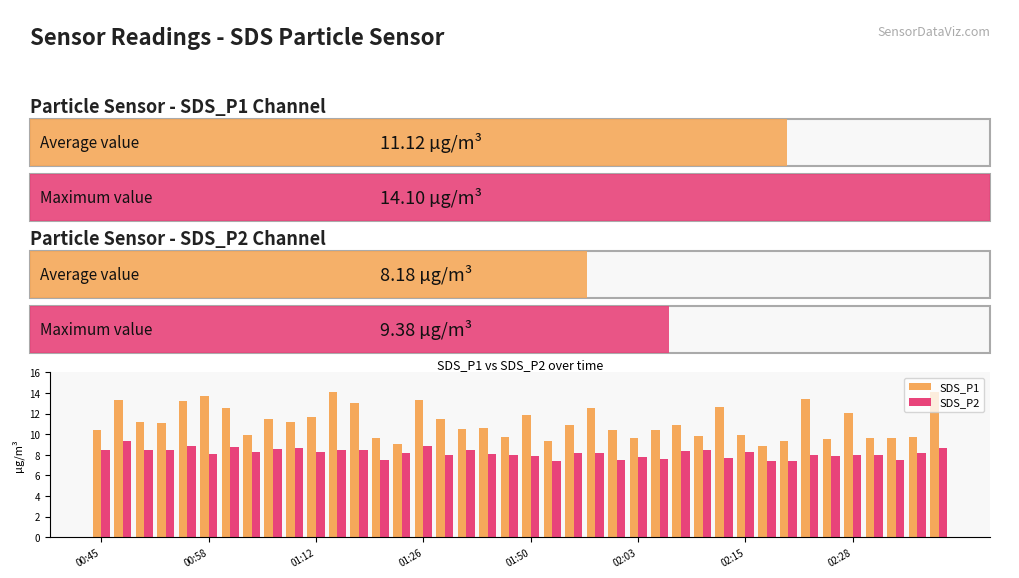

List the series in order of their overall mean, lowest first.

SDS_P2, SDS_P1